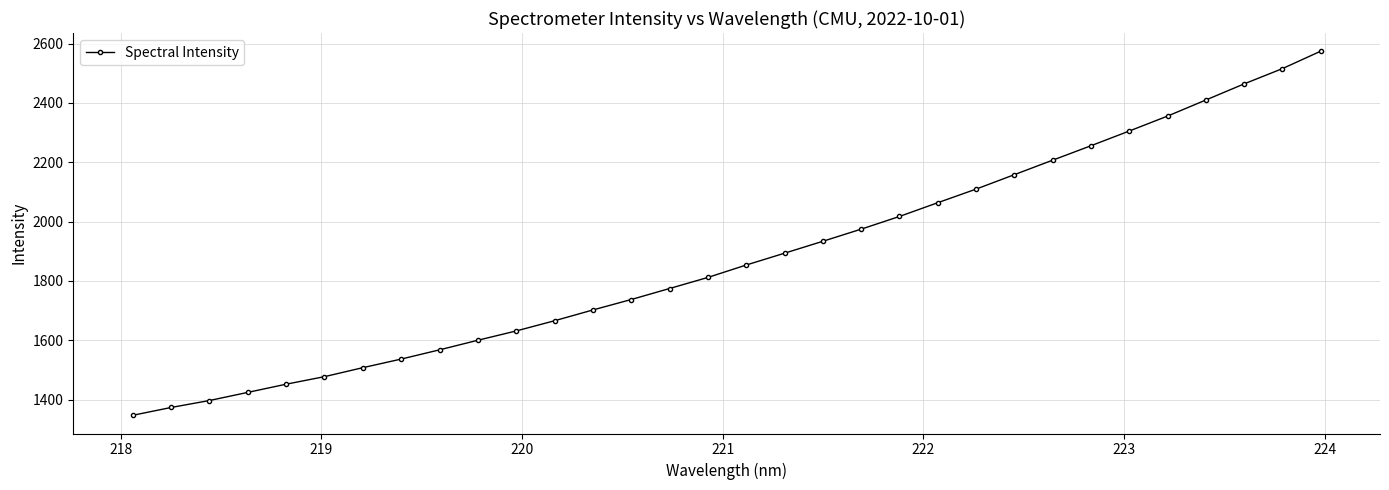

What is the greatest value displayed?

2574.1